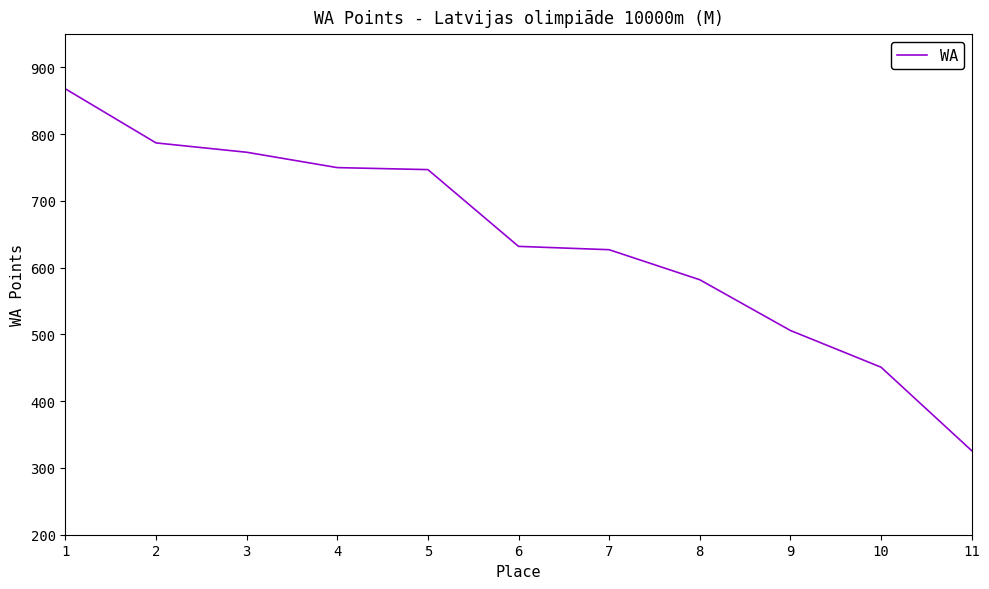

Between 6 and 2, which is larger?

2